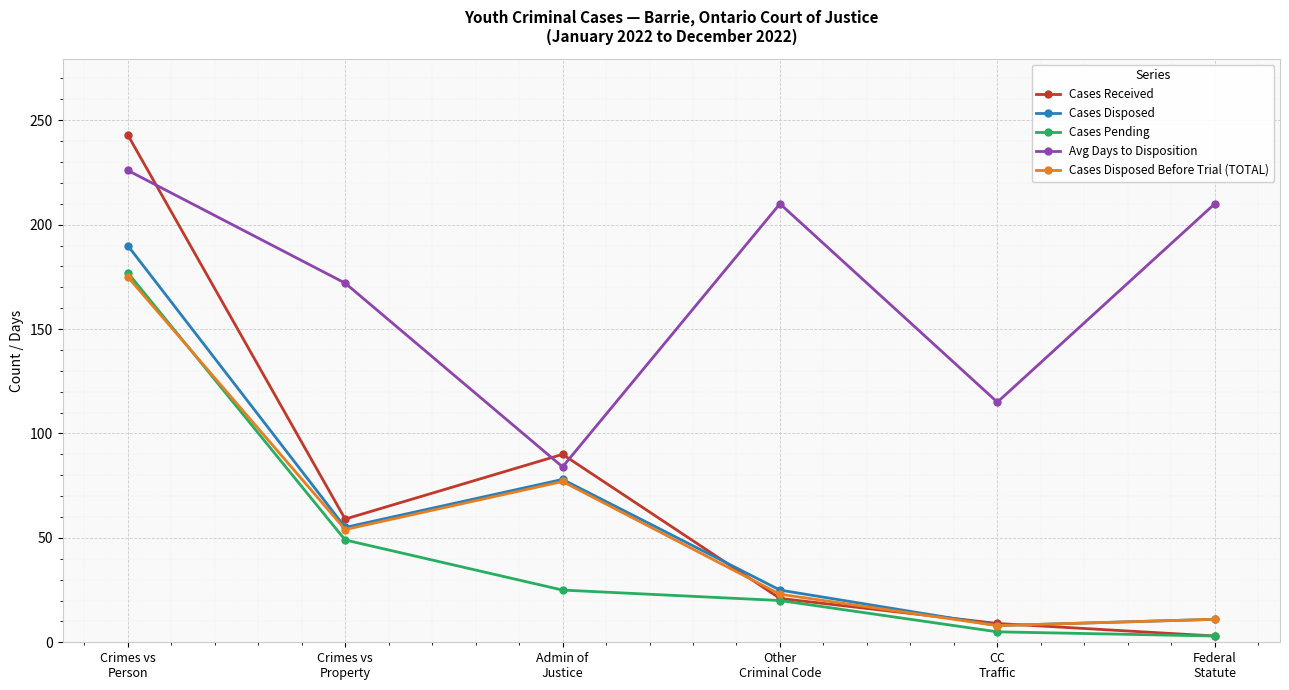

Reading right to left, list all the values displayed in this chart.

Cases Received: Federal
Statute=3	CC
Traffic=9	Other
Criminal Code=21	Admin of
Justice=90	Crimes vs
Property=59	Crimes vs
Person=243
Cases Disposed: Federal
Statute=11	CC
Traffic=8	Other
Criminal Code=25	Admin of
Justice=78	Crimes vs
Property=55	Crimes vs
Person=190
Cases Pending: Federal
Statute=3	CC
Traffic=5	Other
Criminal Code=20	Admin of
Justice=25	Crimes vs
Property=49	Crimes vs
Person=177
Avg Days to Disposition: Federal
Statute=210	CC
Traffic=115	Other
Criminal Code=210	Admin of
Justice=84	Crimes vs
Property=172	Crimes vs
Person=226
Cases Disposed Before Trial (TOTAL): Federal
Statute=11	CC
Traffic=8	Other
Criminal Code=23	Admin of
Justice=77	Crimes vs
Property=54	Crimes vs
Person=175